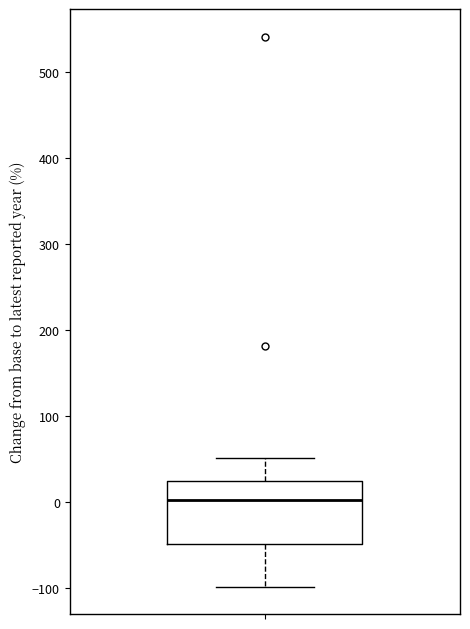

Where does the median line of the box sit on the y-axis? The values are not printed on the chart, so give them approximately, as read against the axis.

0